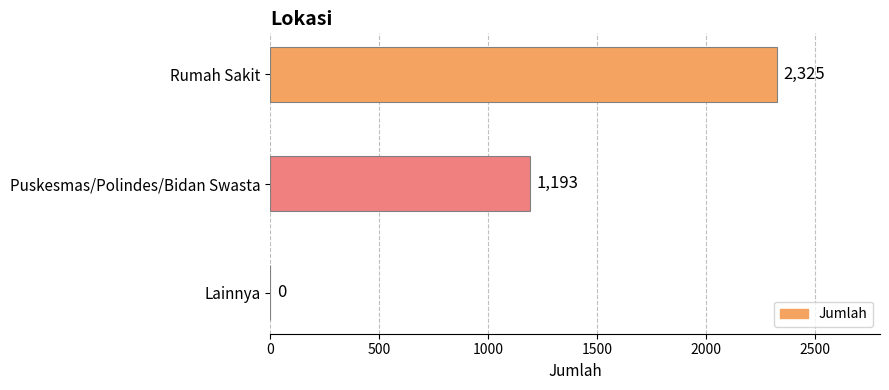

At which category does the chart reach its peak across all series?

Rumah Sakit